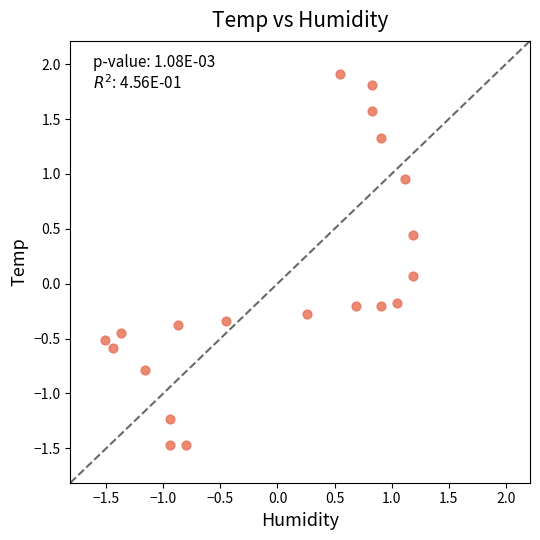

What is the range of X values (max minus min)?

2.7